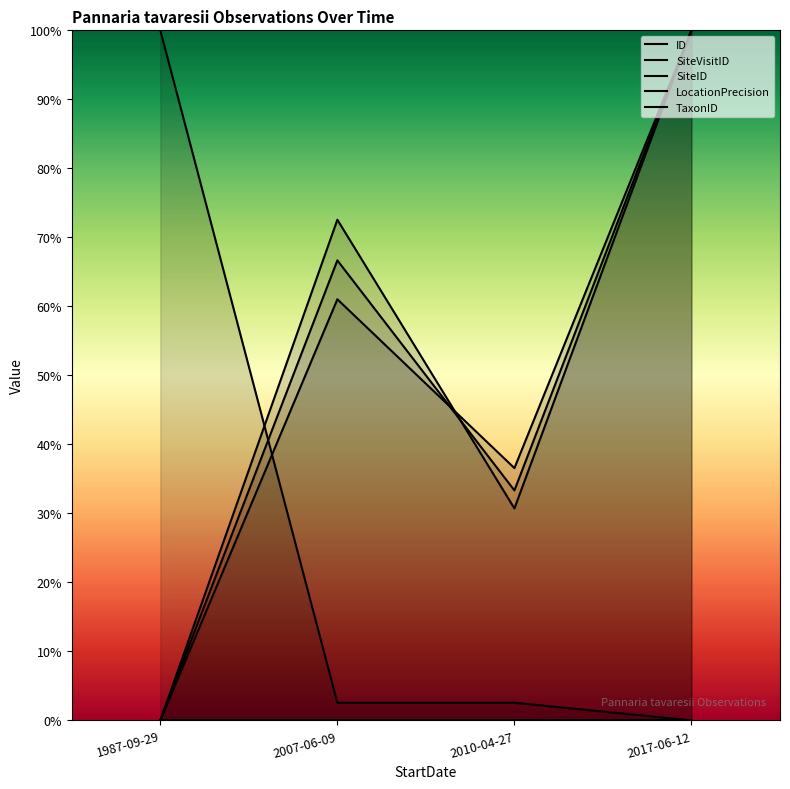

Is the value of ID at 2010-04-27 greater than the value of SiteVisitID at 2007-06-09?

No